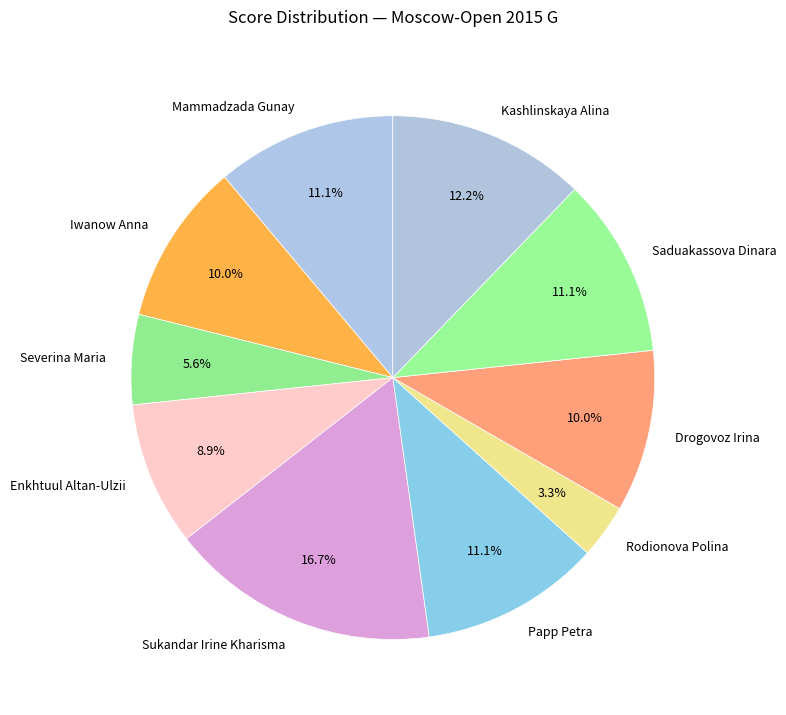

Is there any slice that represents more than half of the pie?

No